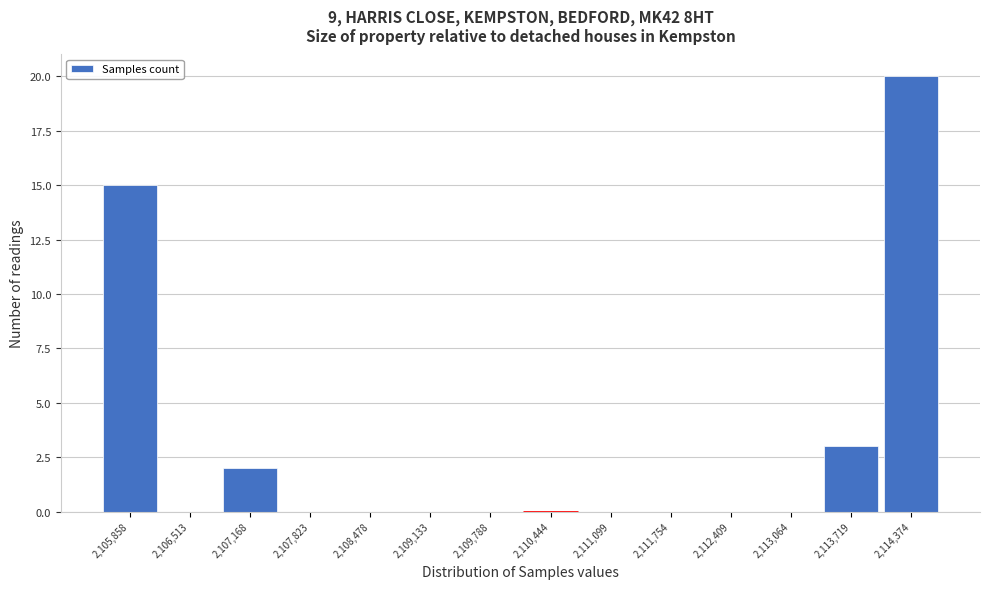

Reading left to right, transcribe all the data shown in this chart.

2,105,858=15	2,106,513=0	2,107,168=2	2,107,823=0	2,108,478=0	2,109,133=0	2,109,788=0	2,110,444=0	2,111,099=0	2,111,754=0	2,112,409=0	2,113,064=0	2,113,719=3	2,114,374=20